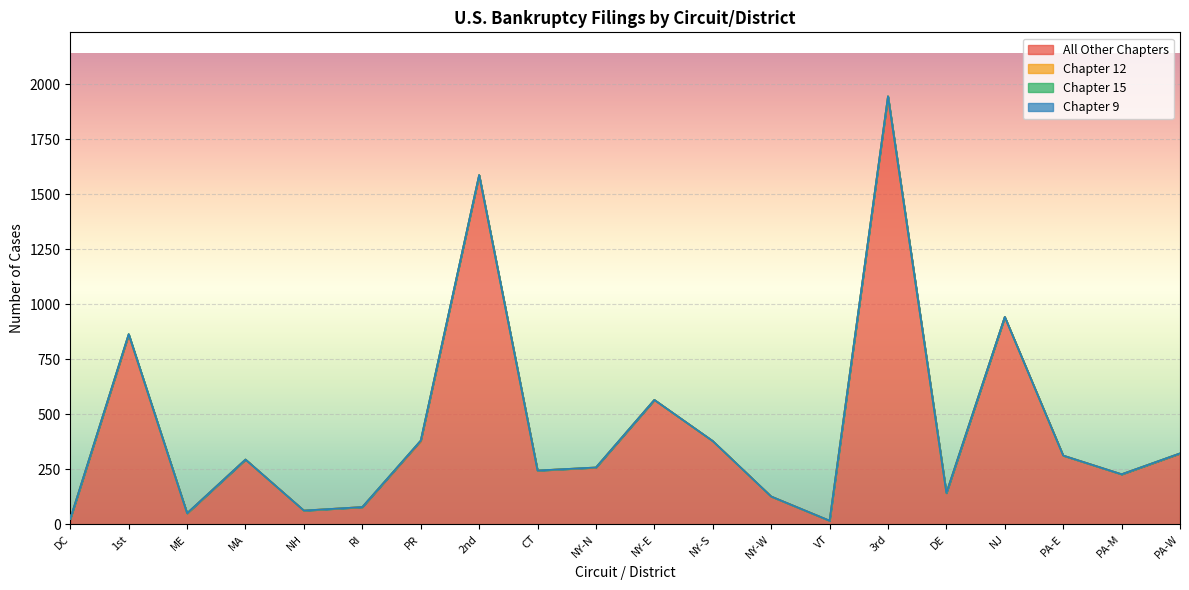

Read the All Other Chapters value at DC, to the nearest 10.

20